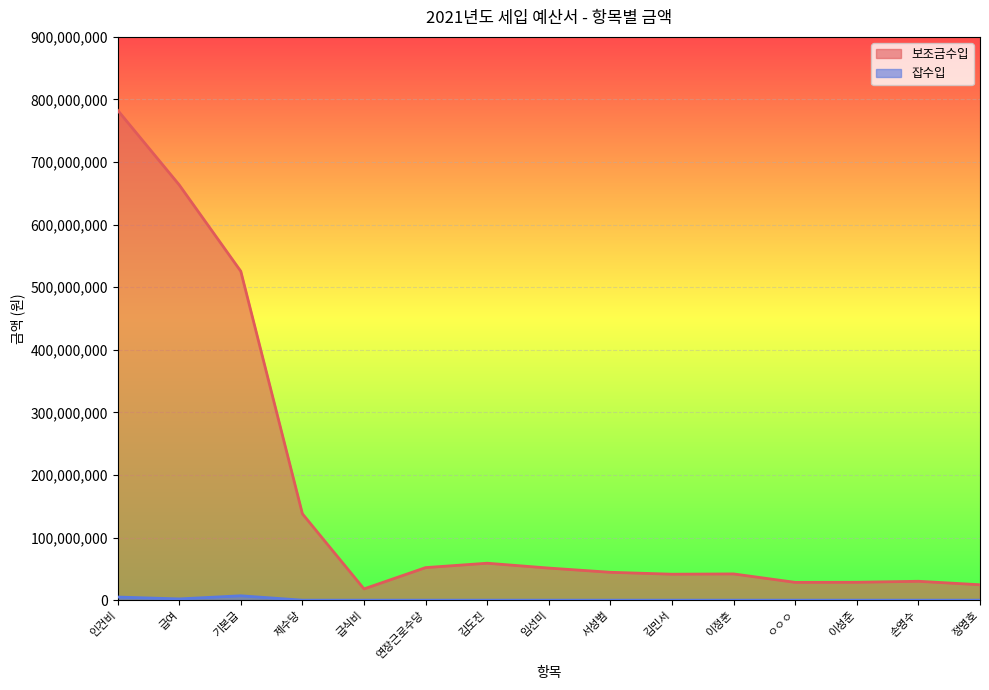

True or false: 잡수입 and 보조금수입 intersect in this chart.

False